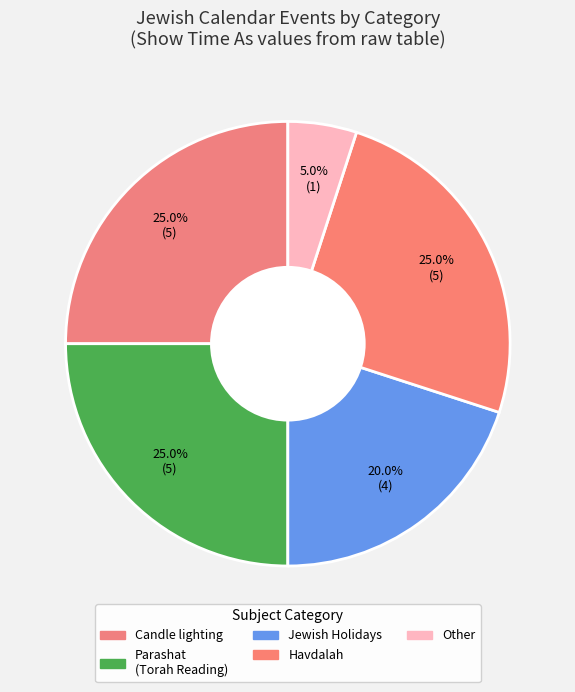

What is the total percentage of Parashat (Torah Reading) and Jewish Holidays?

45.0%